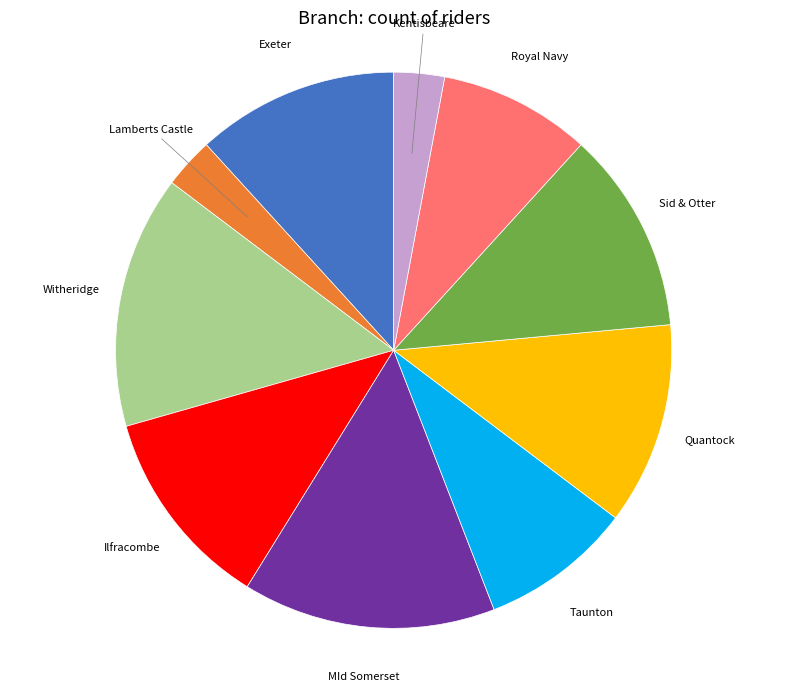

Is there a majority slice in this chart?

No